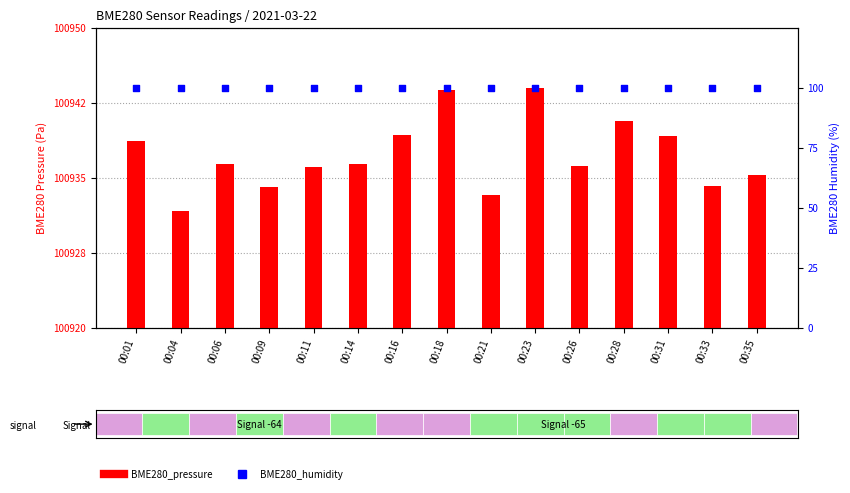

What is the total value across all series at 00:09?

101034.1